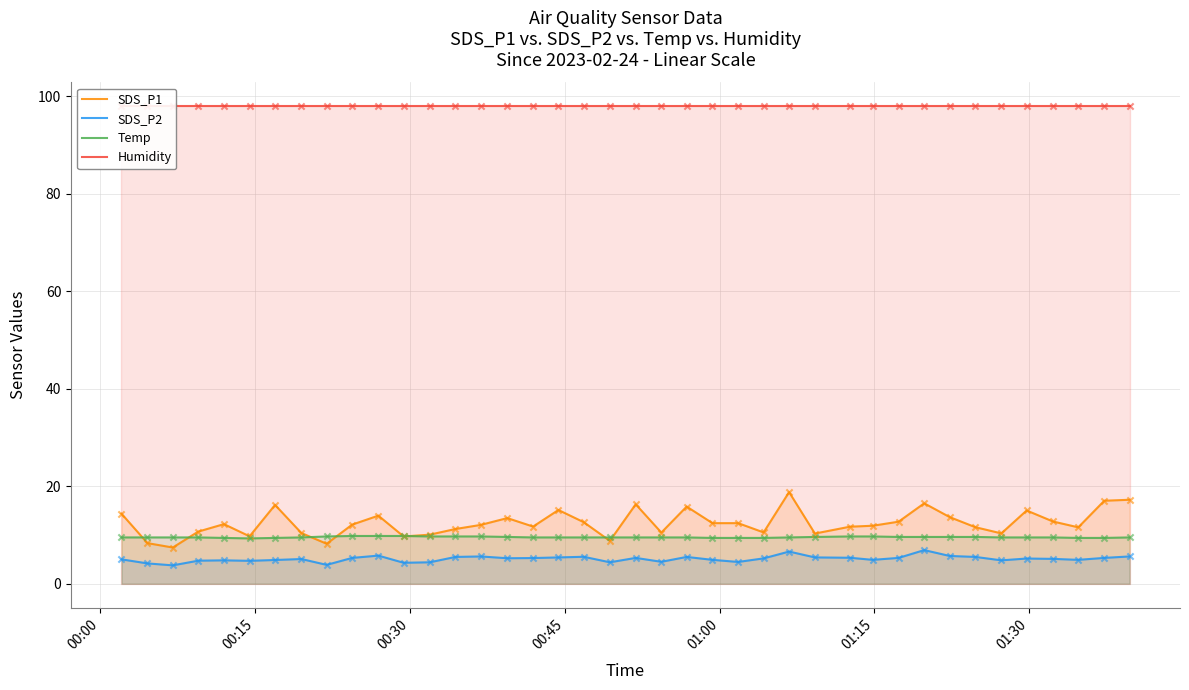

What is the minimum value for SDS_P1?

7.4